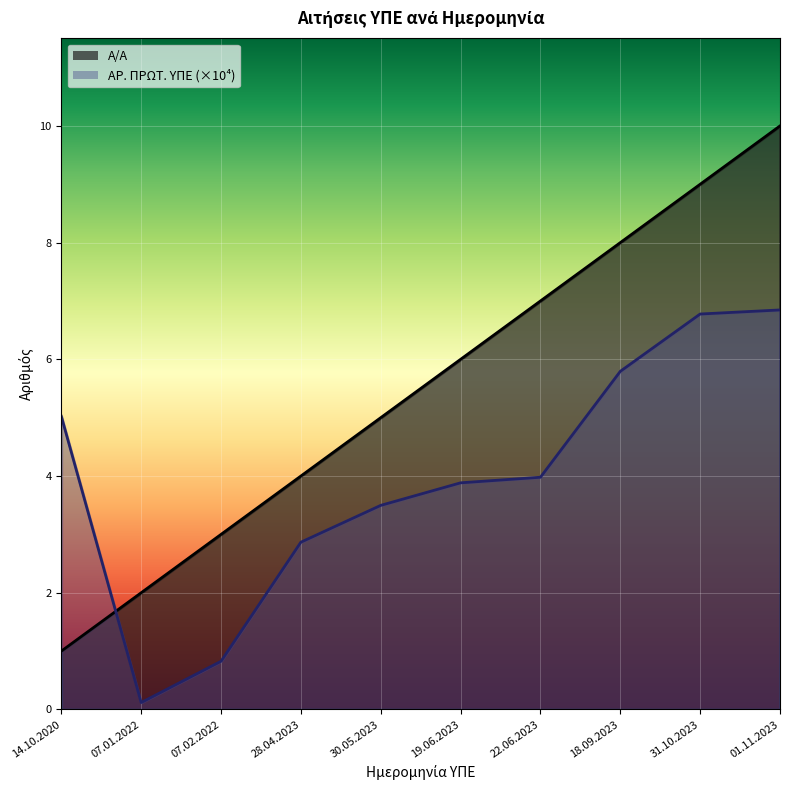

Reading left to right, list all the values displayed in this chart.

Α/Α: 14.10.2020=1.0	07.01.2022=2.0	07.02.2022=3.0	28.04.2023=4.0	30.05.2023=5.0	19.06.2023=6.0	22.06.2023=7.0	18.09.2023=8.0	31.10.2023=9.0	01.11.2023=10.0
ΑΡ. ΠΡΩΤ. ΥΠΕ: 14.10.2020=5.0	07.01.2022=0.1	07.02.2022=0.8	28.04.2023=2.9	30.05.2023=3.5	19.06.2023=3.9	22.06.2023=4.0	18.09.2023=5.8	31.10.2023=6.8	01.11.2023=6.8